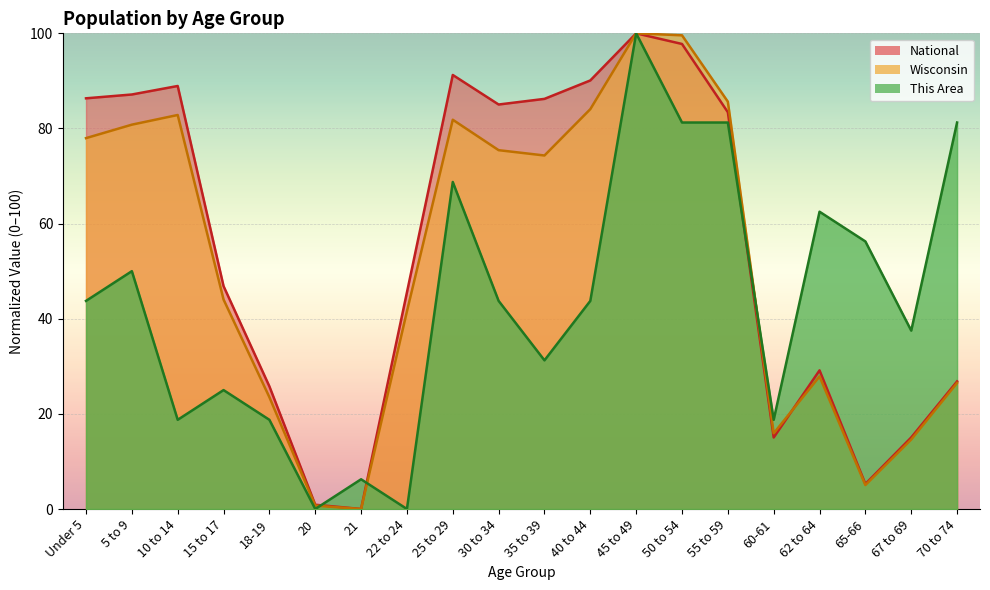

Is the value of Wisconsin at 67 to 69 greater than the value of National at Under 5?

No